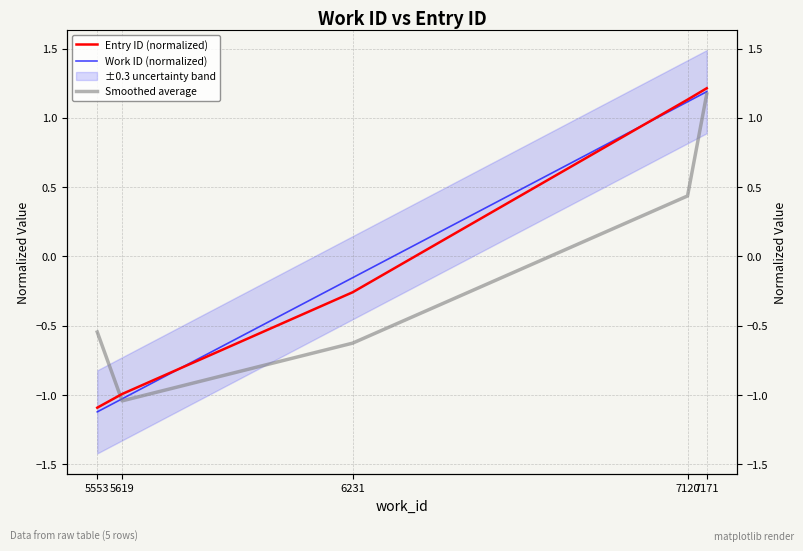

At which category is the sum across all series the highest?

7171